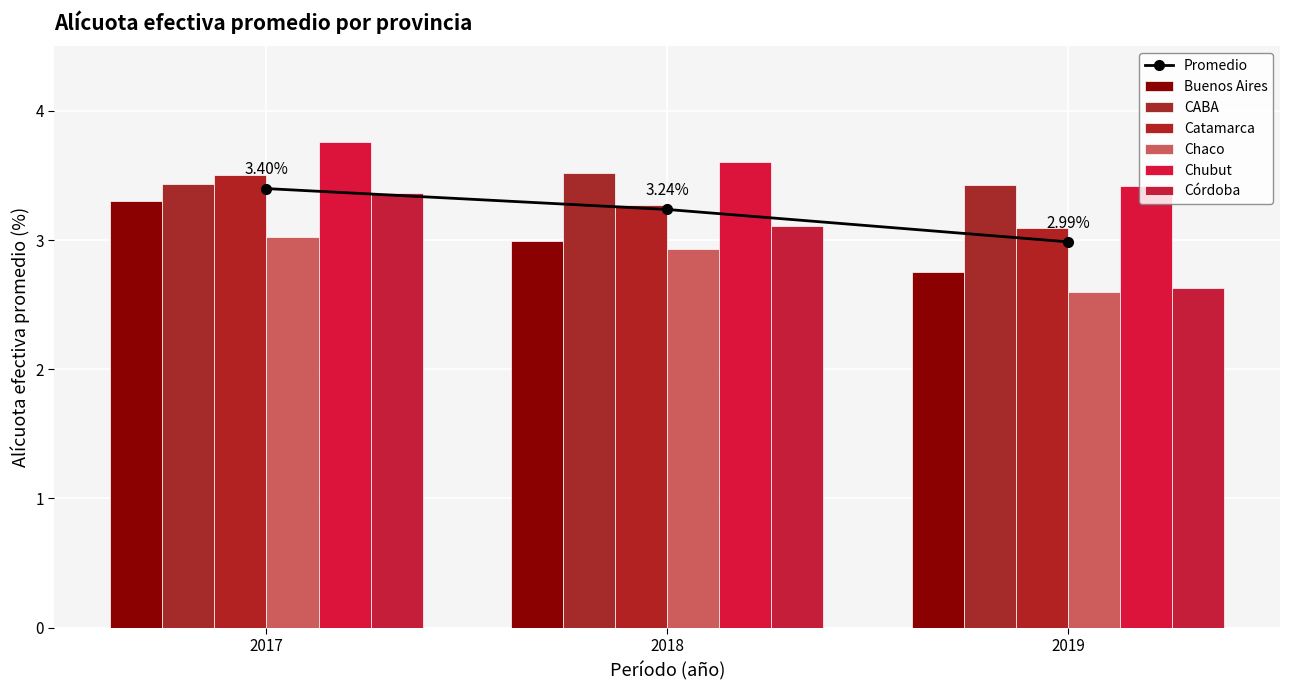

How many data points does each series have?

3